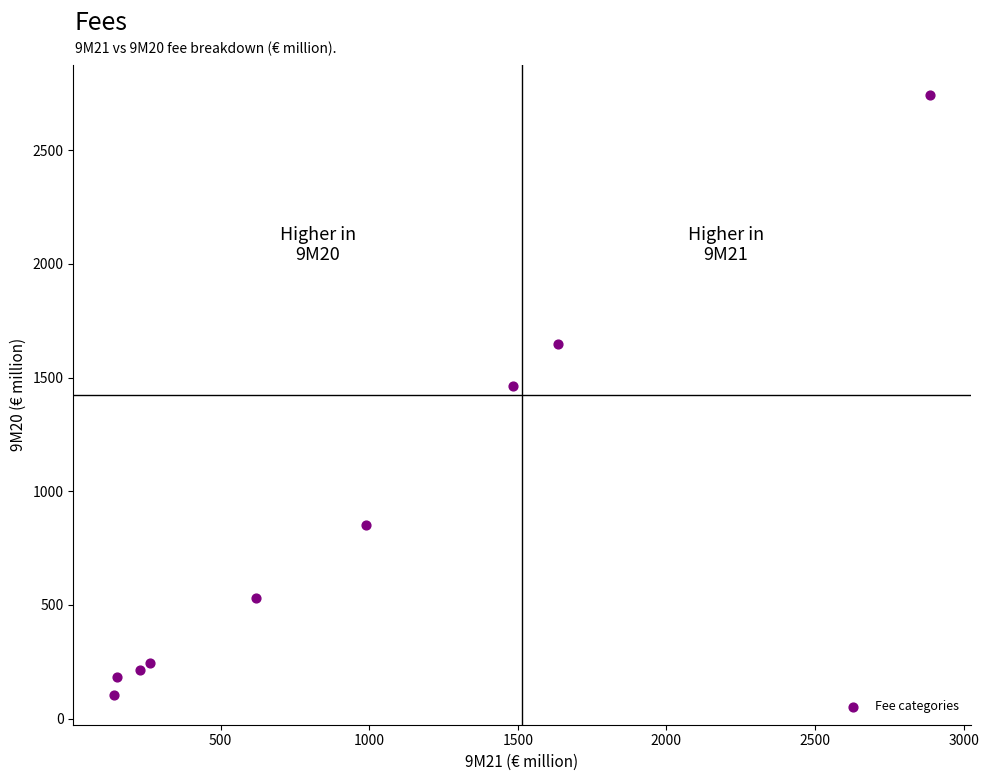

What is the average Y value?

886.9